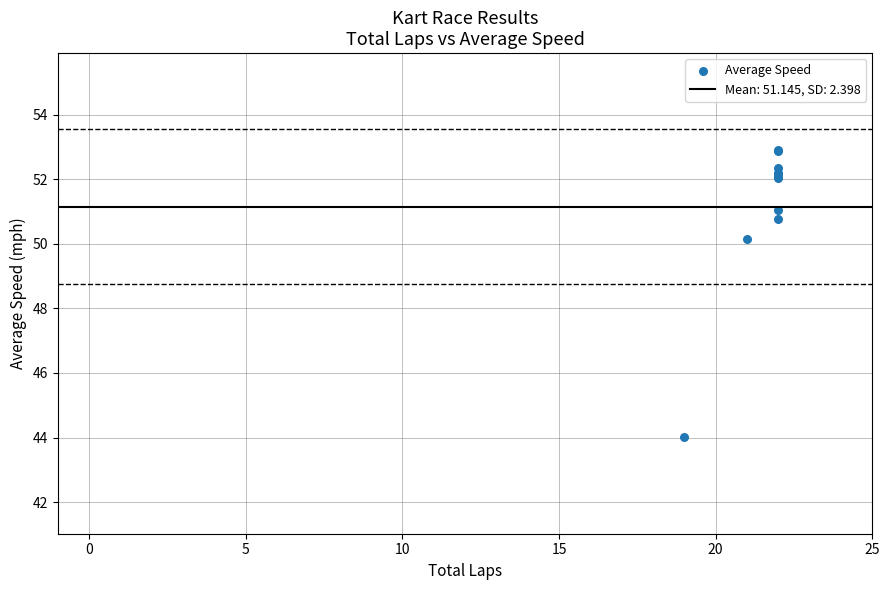

What Y value in the scatter plot is closest to 48?

50.2